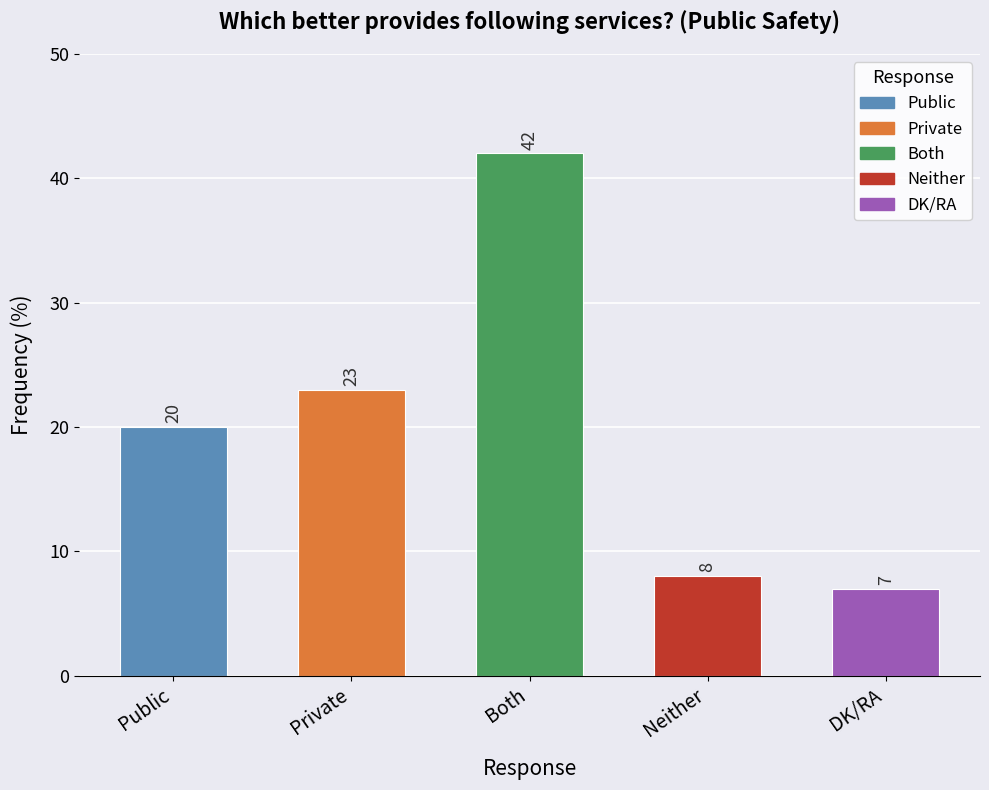

Reading right to left, what are all the values shown in this chart?

7	8	42	23	20